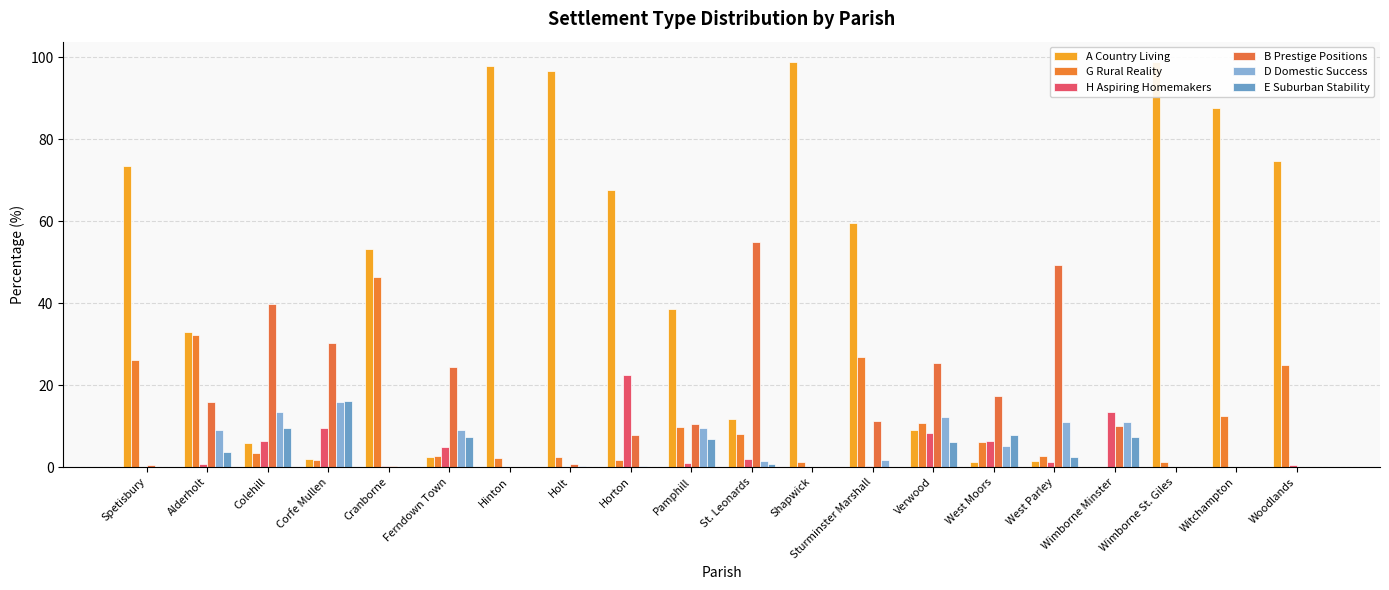

What are all the series names shown in the legend?

A Country Living, G Rural Reality, H Aspiring Homemakers, B Prestige Positions, D Domestic Success, E Suburban Stability